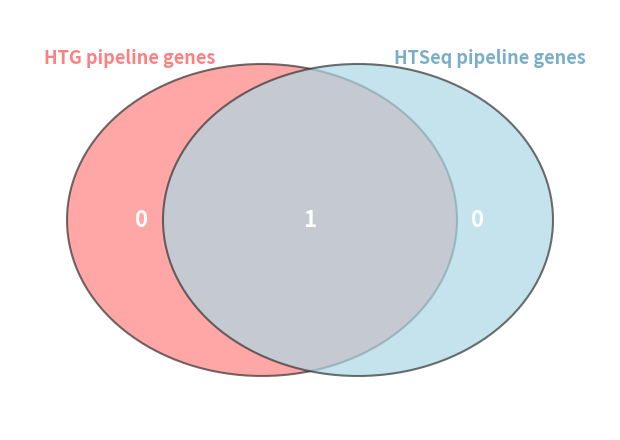

How many segments does this pie chart have?

2